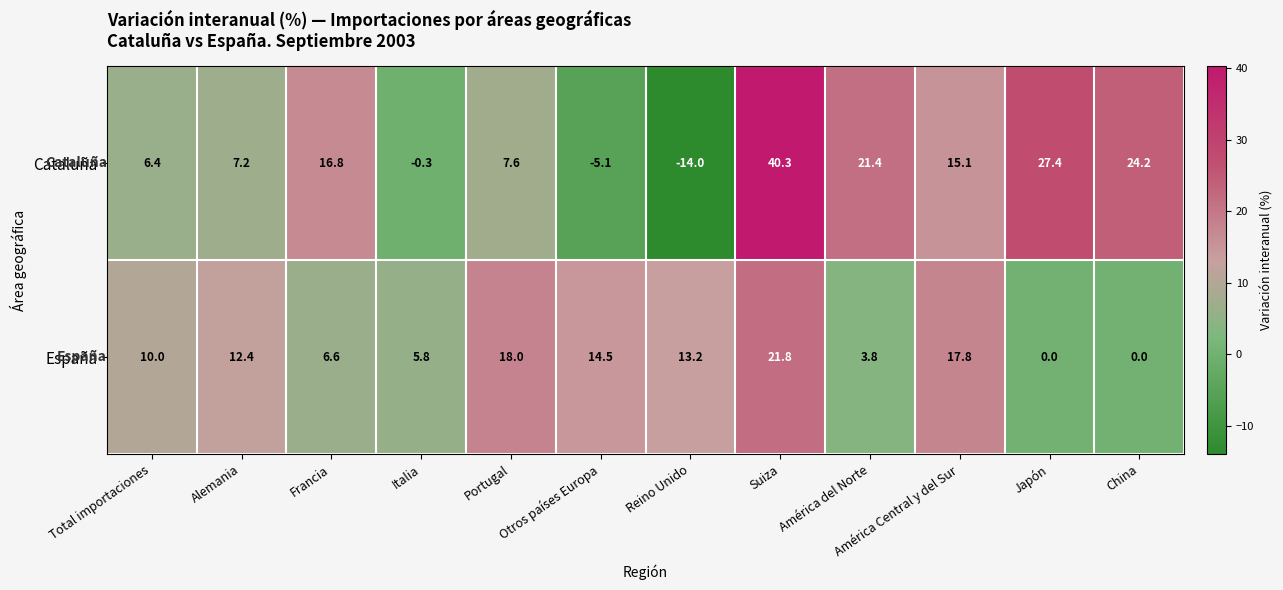

Is it true that España equals 13.2 at Reino Unido?

True